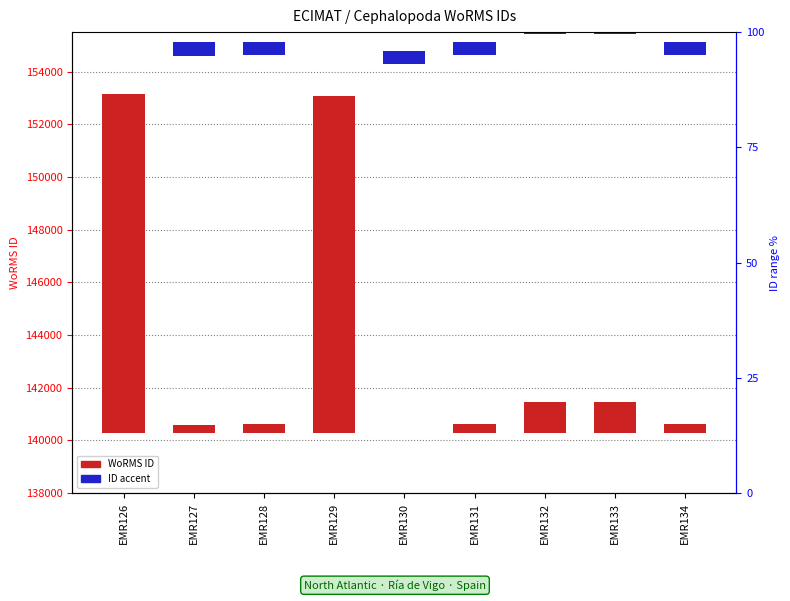

Which series has the widest spread of values?

WoRMS ID